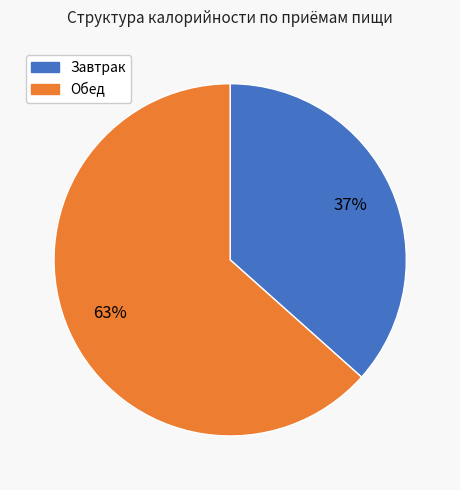

Does any single category account for the majority?

Yes